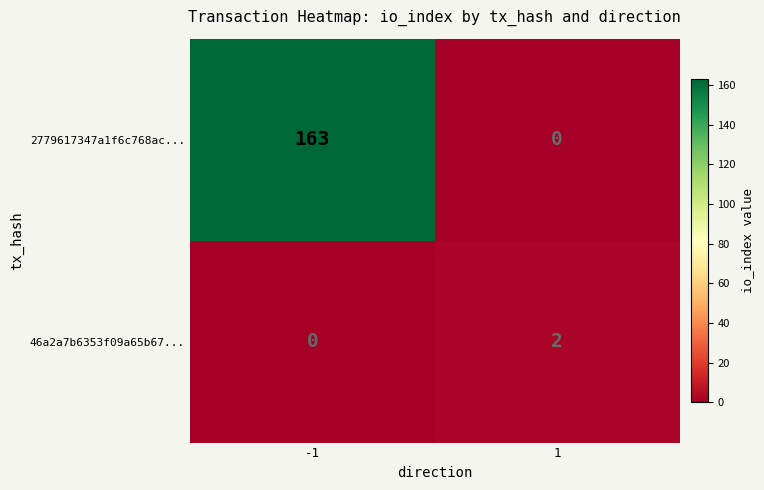

Reading left to right, what are all the values shown in this chart?

2779617347a1f6c768ac...: 163	0
46a2a7b6353f09a65b67...: 0	2